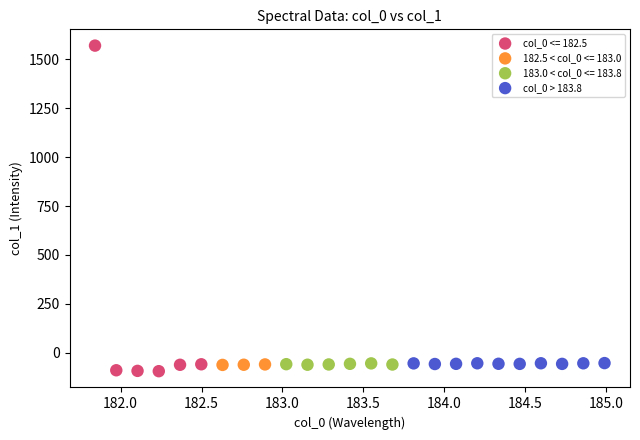

Which series has the widest spread of Y values?

col_0 <= 182.5